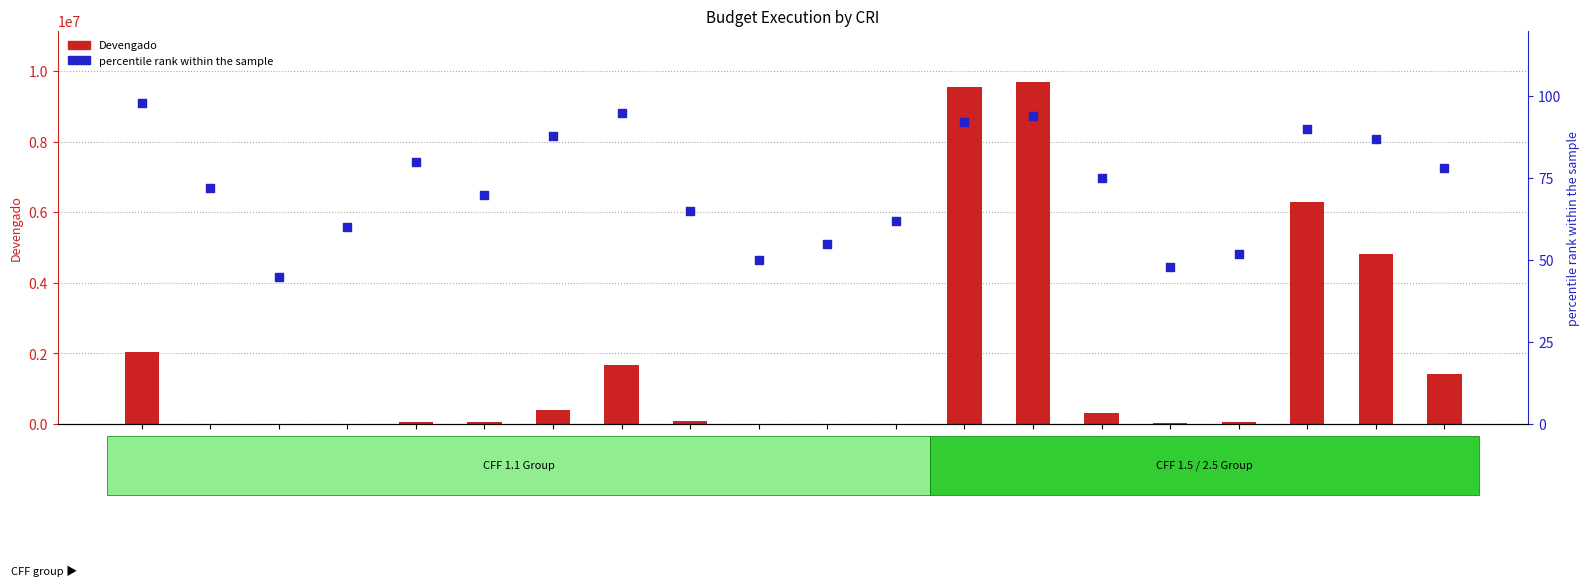

Is the value of Devengado at 8.1.0.4.0.1 greater than the value of percentile rank within the sample at 1.2.0.2.0.1?

Yes